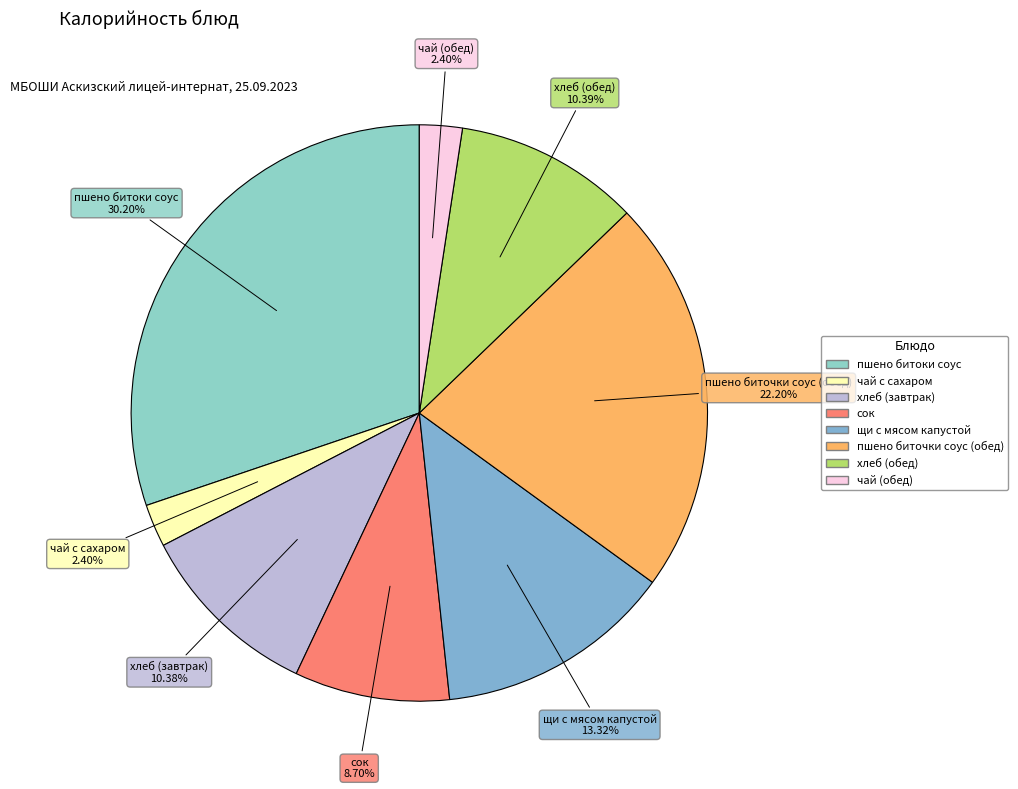

How many segments does this pie chart have?

8